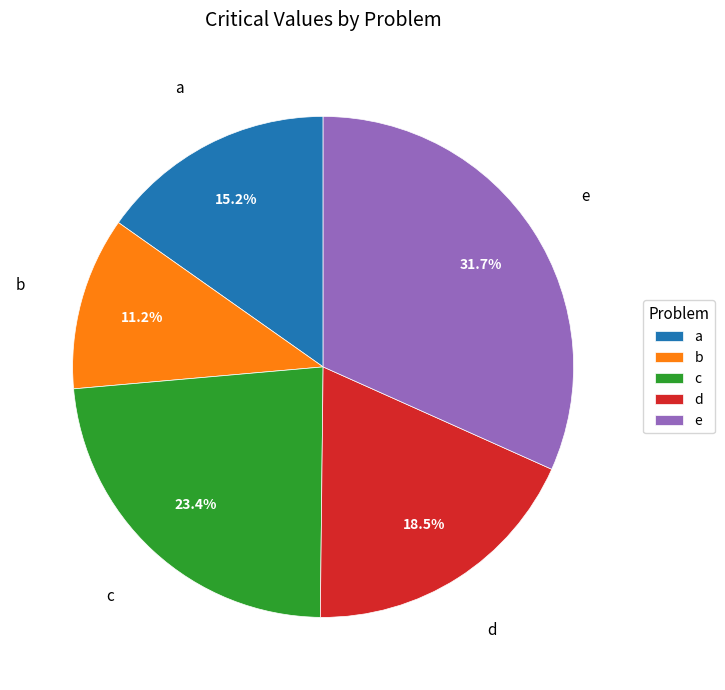

What portion of the pie excludes d?

81.5%